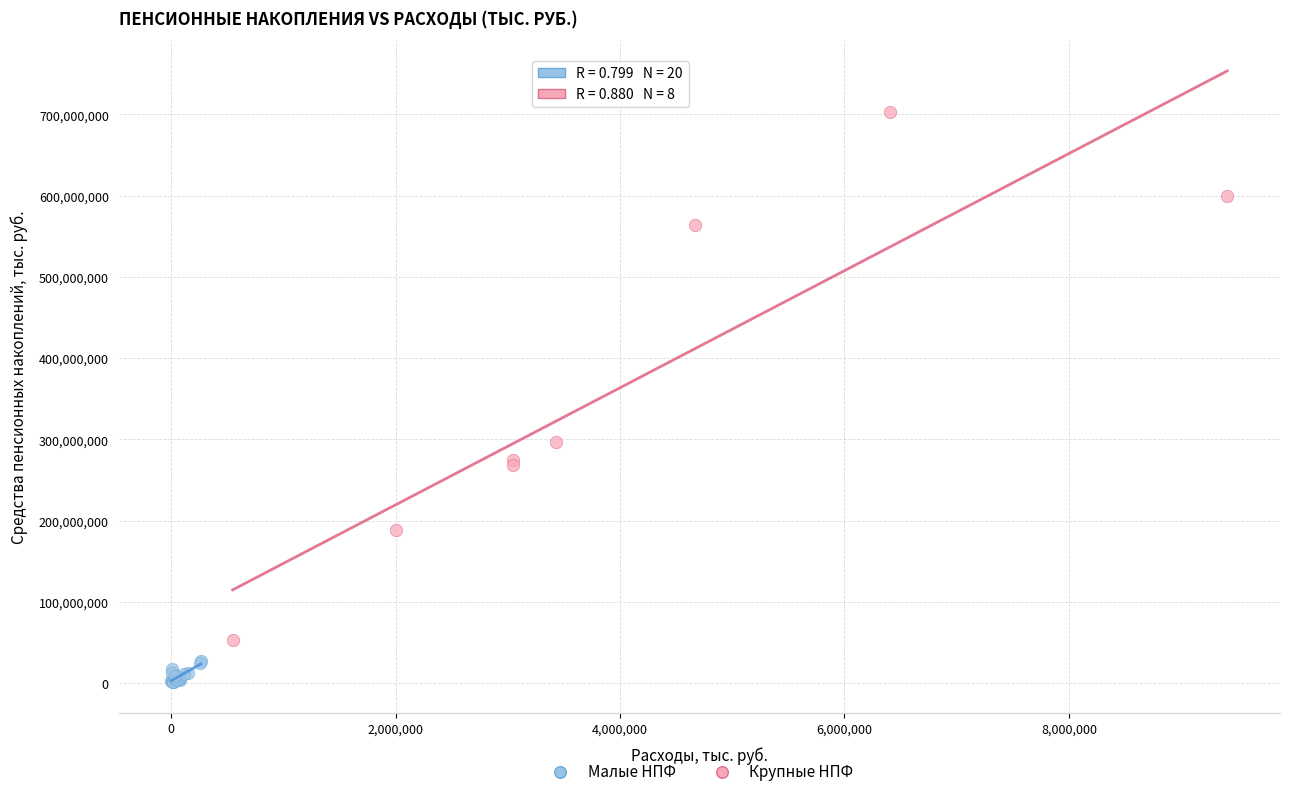

Which series reaches the maximum Y coordinate?

Крупные НПФ